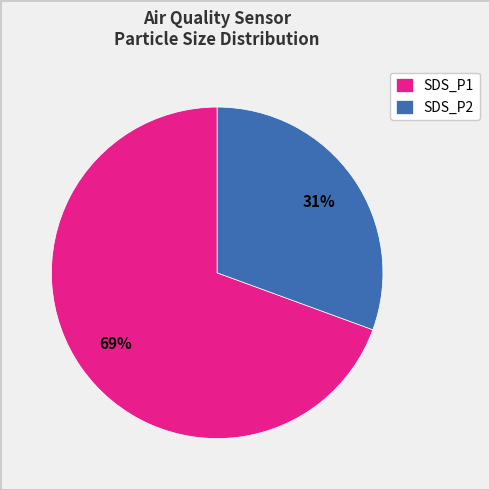

Between SDS_P2 and SDS_P1, which is larger?

SDS_P1